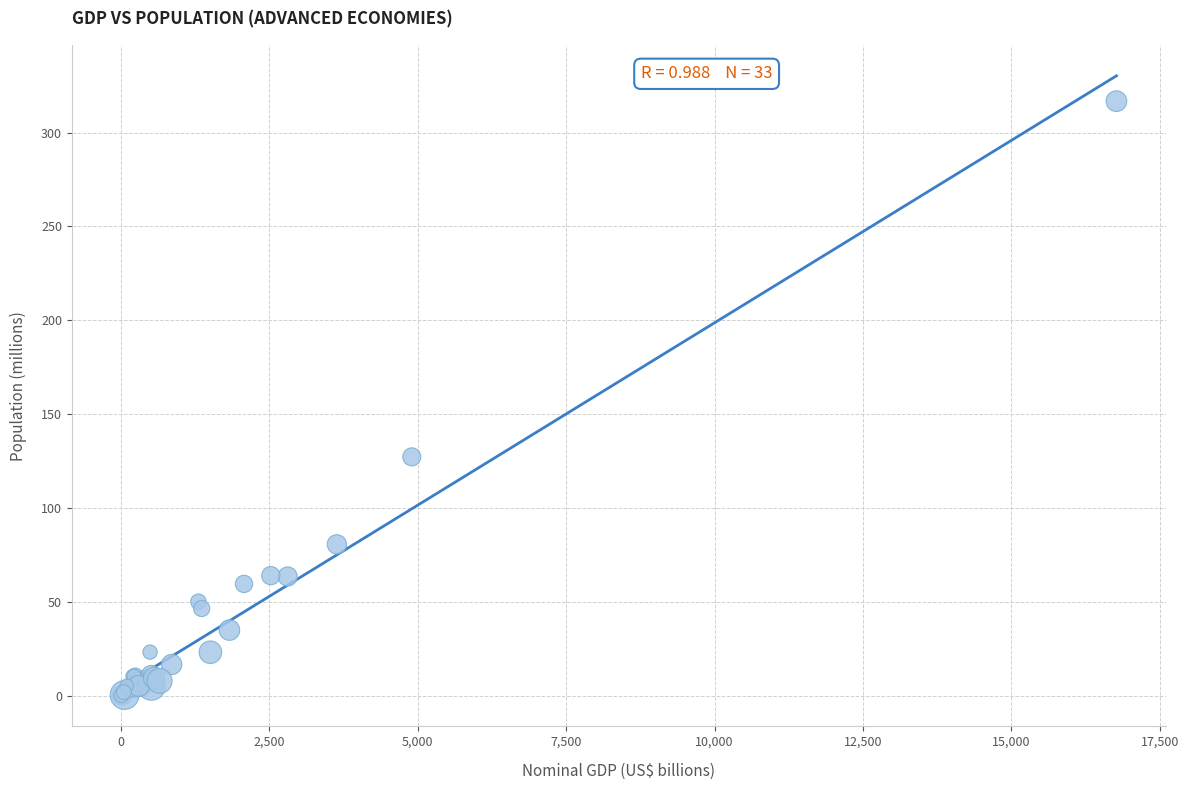

What Y value in the scatter plot is closest to 158?

127.3